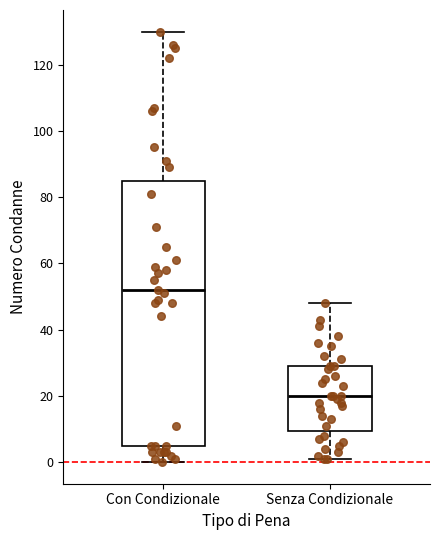

Comparing the boxes themselves (not the whiskers), which one is the tallest?

Con Condizionale